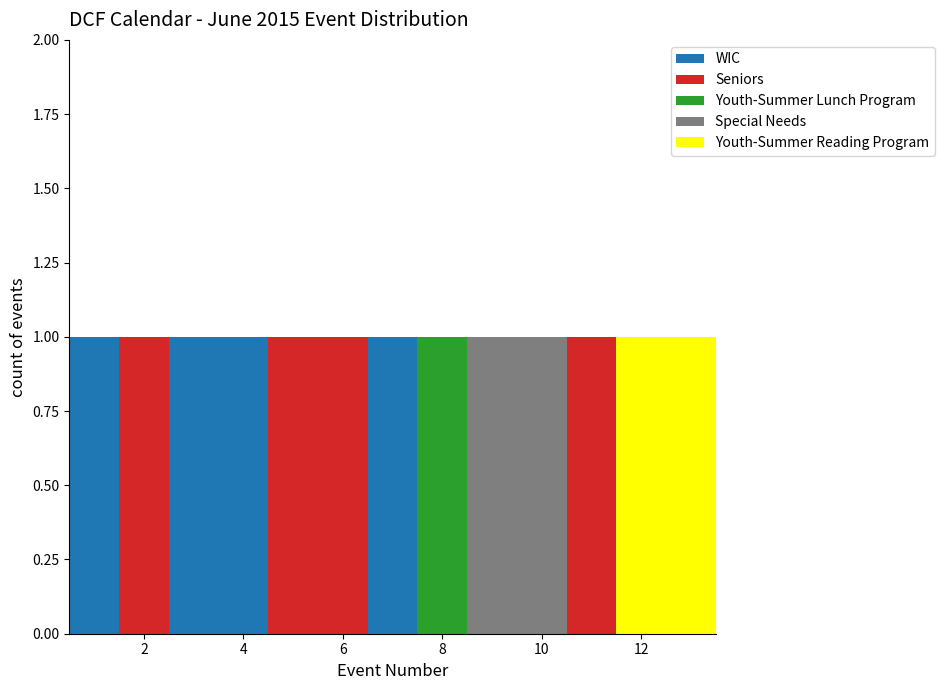

Reading left to right, list every stacked bar in this chart as the range it spans on the x-axis followed by its total height. Neither the bar edges nor the heights are printed on the chart, so give them approximately, as read against the axes.

0.5 to 1.5: 1
1.5 to 2.5: 1
2.5 to 3.5: 1
3.5 to 4.5: 1
4.5 to 5.5: 1
5.5 to 6.5: 1
6.5 to 7.5: 1
7.5 to 8.5: 1
8.5 to 9.5: 1
9.5 to 10.5: 1
10.5 to 11.5: 1
11.5 to 12.5: 1
12.5 to 13.5: 1